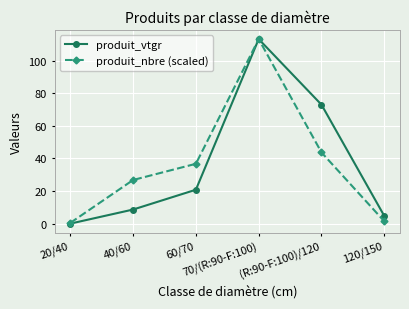

Which series has the widest spread of values?

produit_vtgr